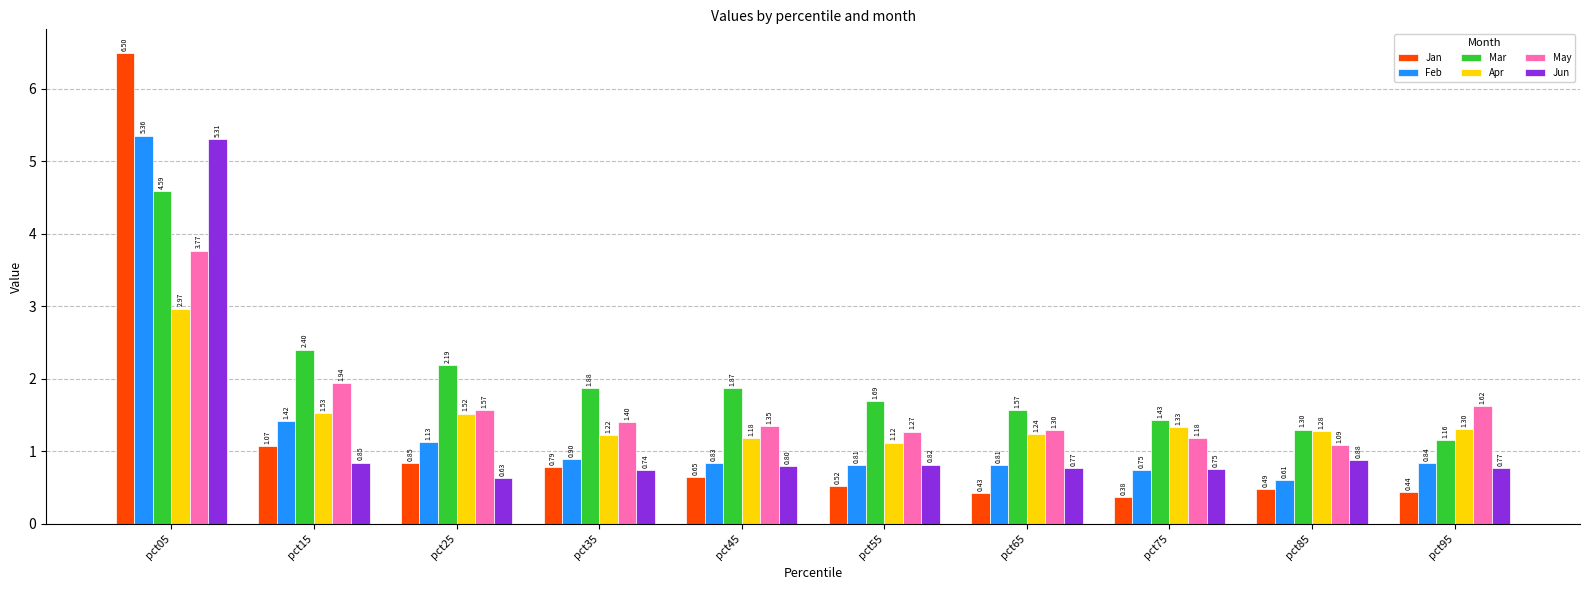

How many distinct data groups are displayed?

6